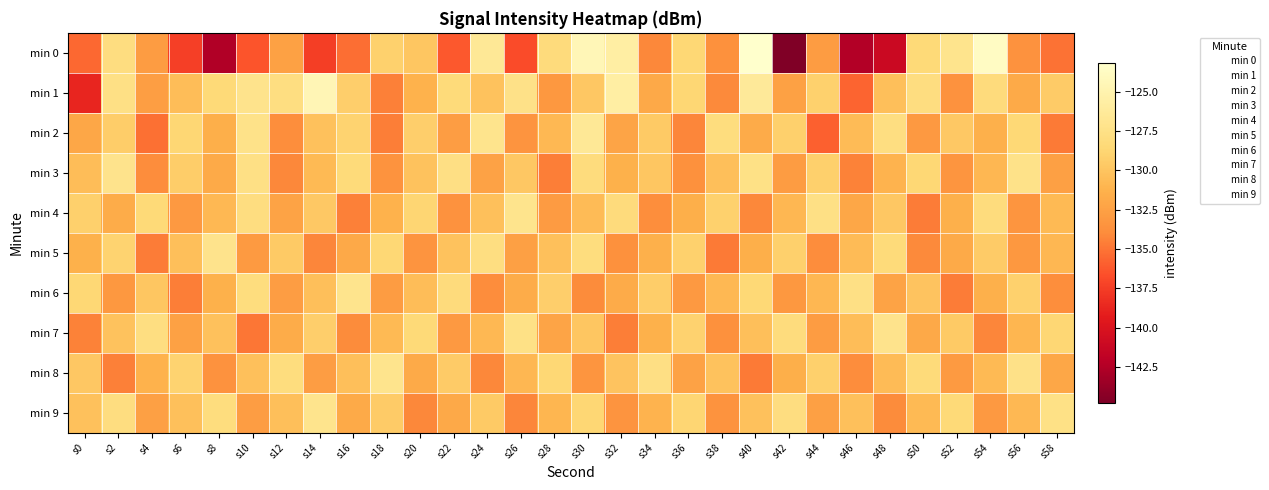

Rank the series by their maximum value, from lowest to highest.

min 3, min 5, min 7, min 4, min 6, min 8, min 9, min 2, min 1, min 0